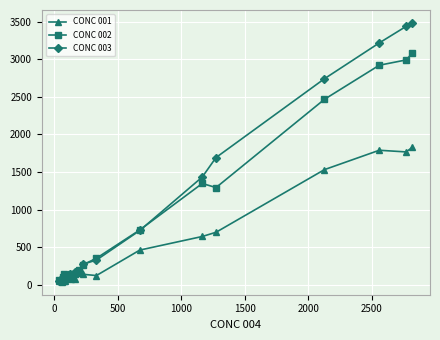

Which series has the largest range (max minus min)?

CONC 003